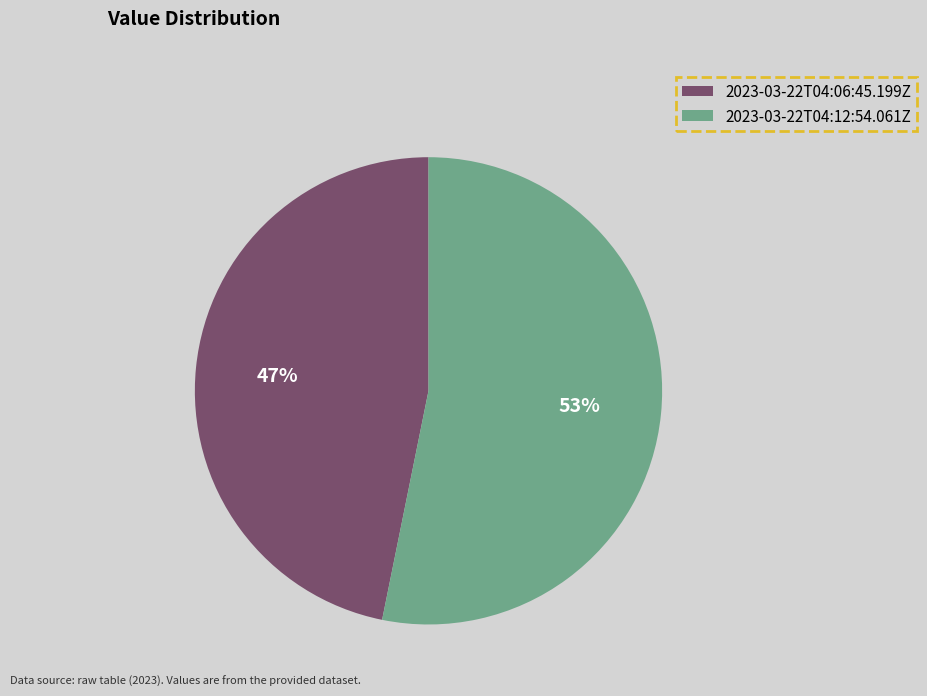

Is it true that 2023-03-22T04:12:54.061Z is 53% of the pie?

True